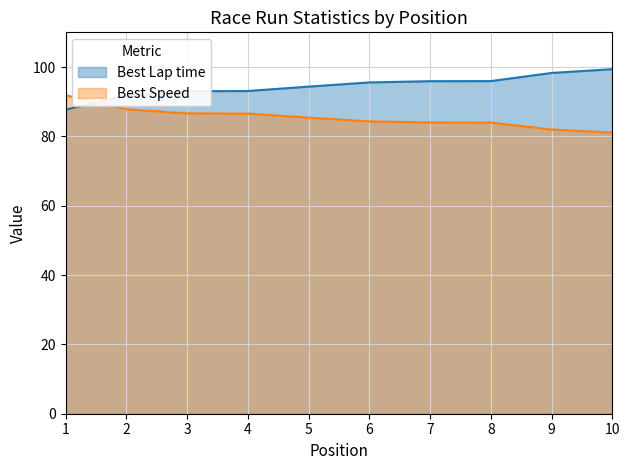

How many series are shown in this chart?

2